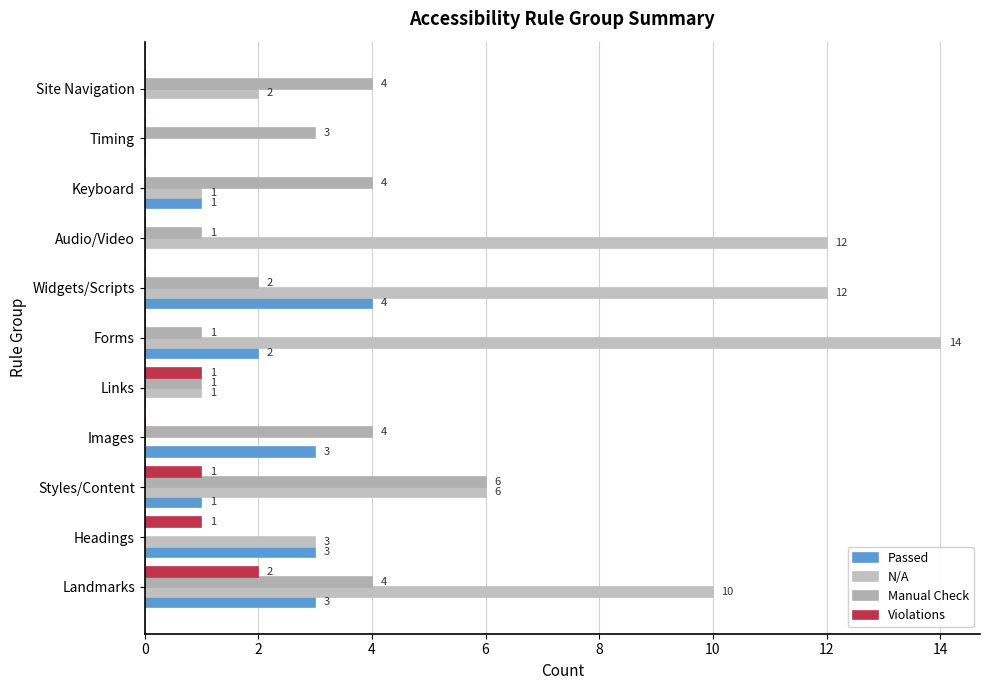

How many data points does each series have?

11